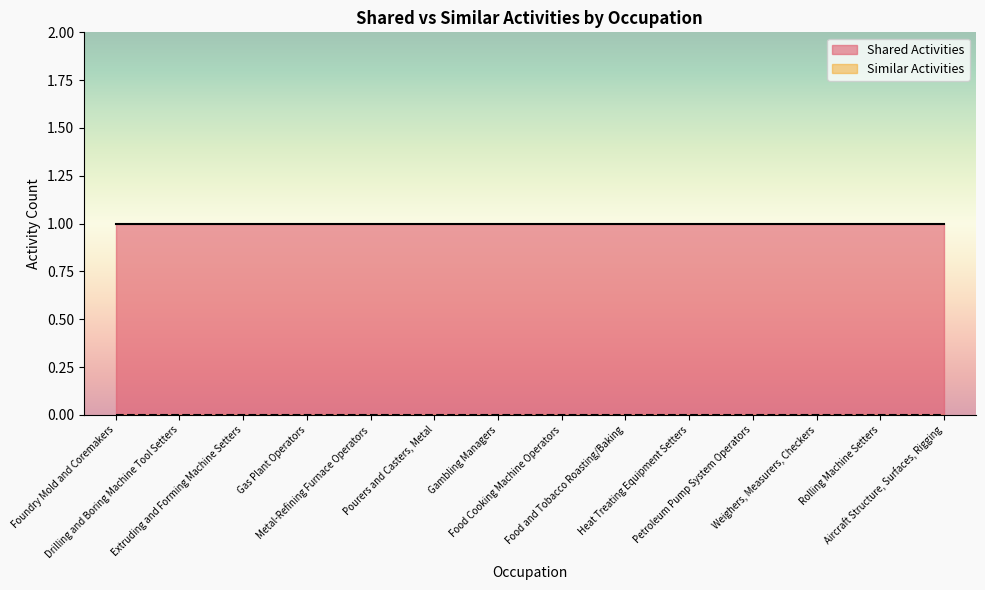

What is the total value across all series at Pourers and Casters, Metal?

1